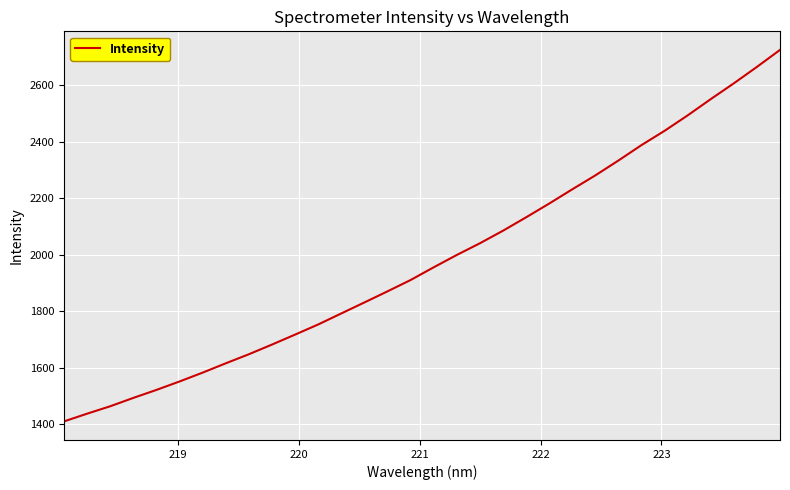

What is the maximum value shown in the chart?

2725.5